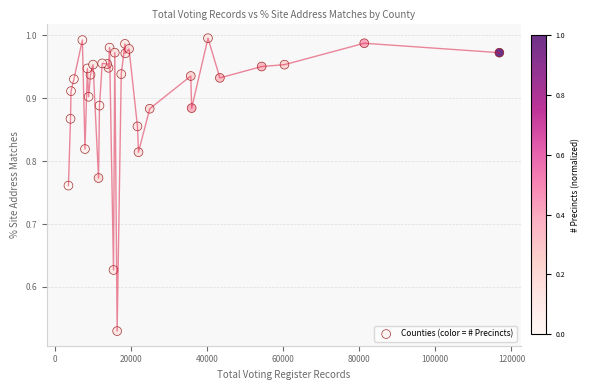

What is the range of X values (max minus min)?

113192.0